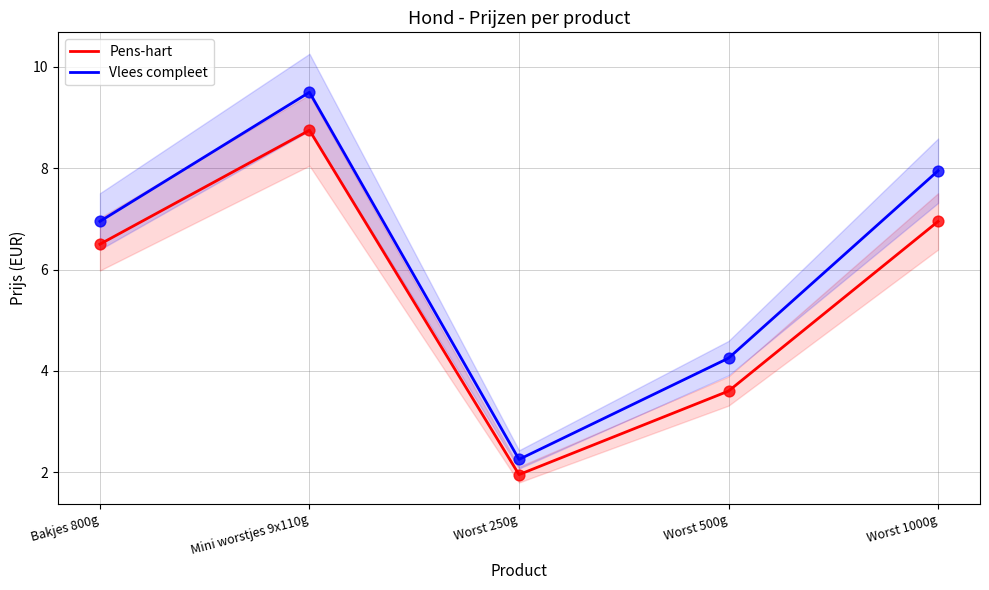

What are all the series names shown in the legend?

Pens-hart, Vlees compleet